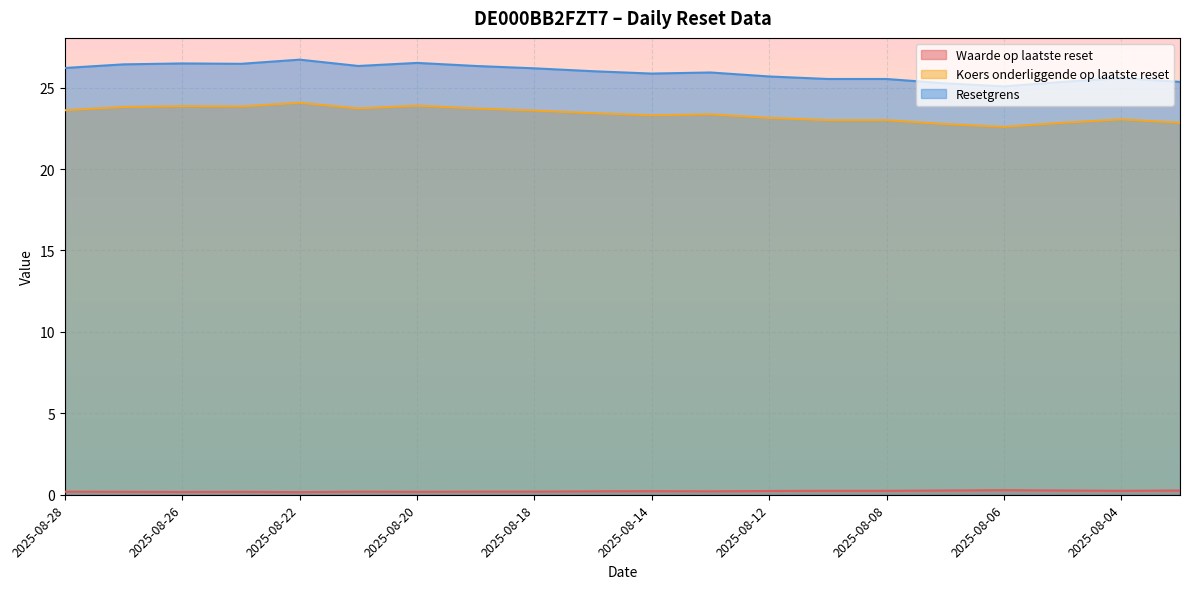

Which category has the lowest value across all series?

2025-08-22